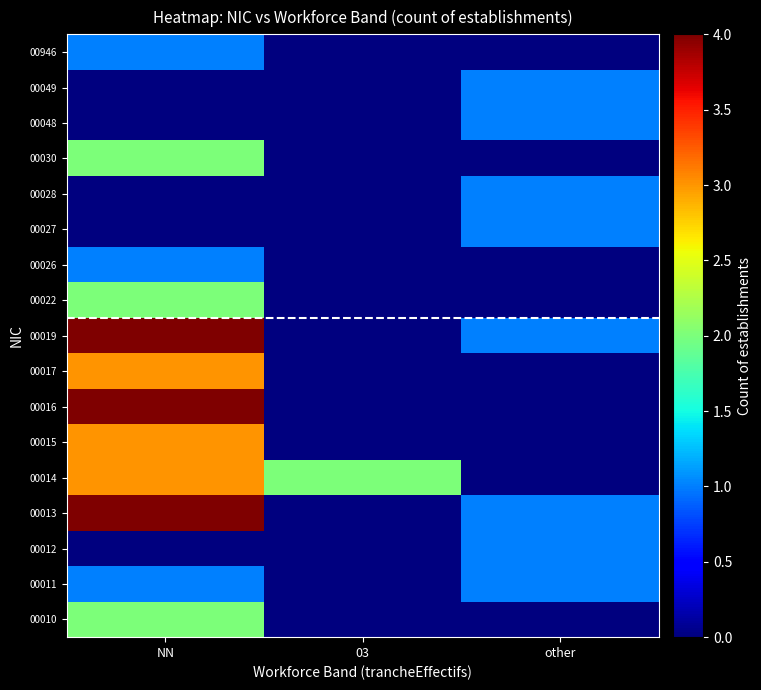

Which has a higher value, 03 or other?

03